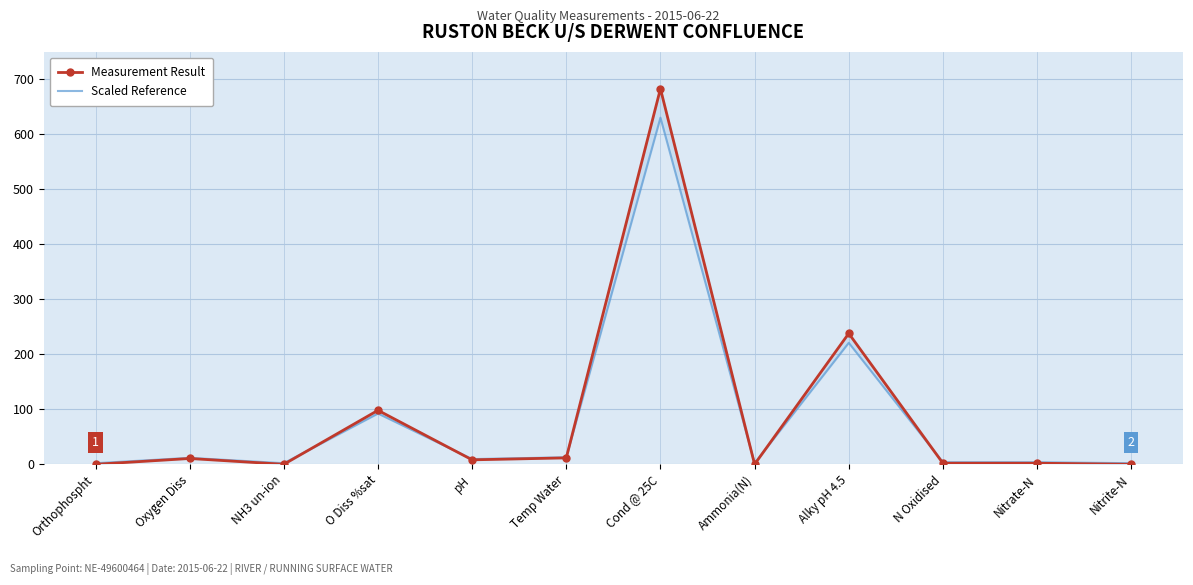

At which category is the sum across all series the highest?

Cond @ 25C